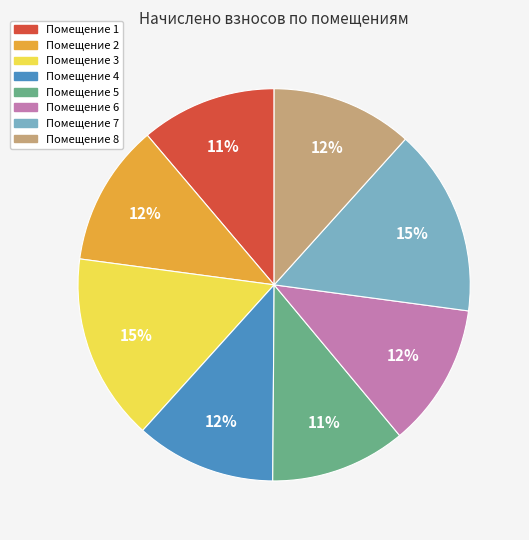

To the nearest percent, what is the difference between the largest and smallest slice percentages?

4%